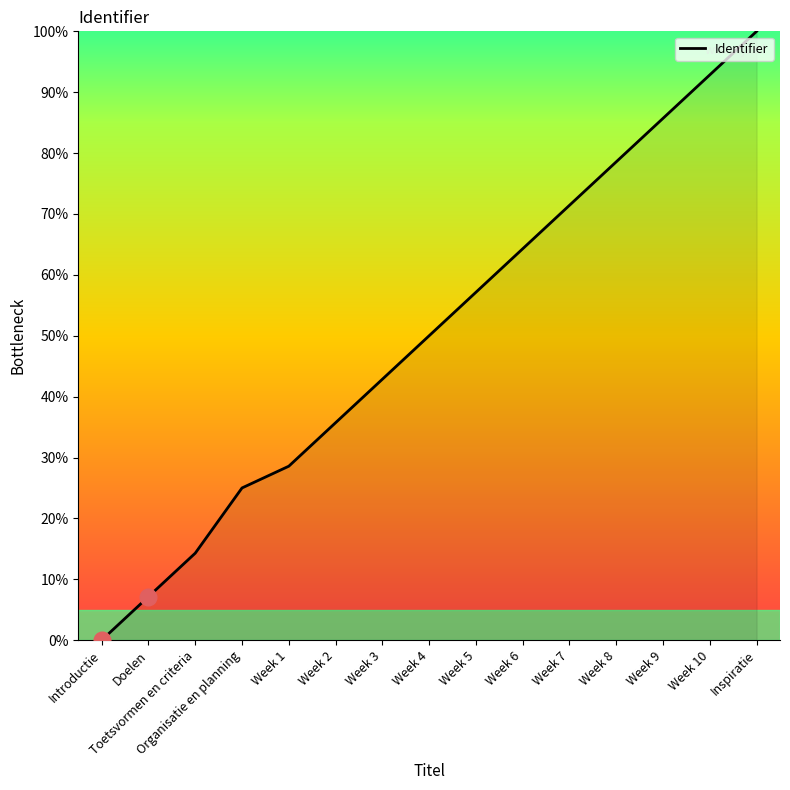

Between Week 6 and Week 5, which is larger?

Week 6